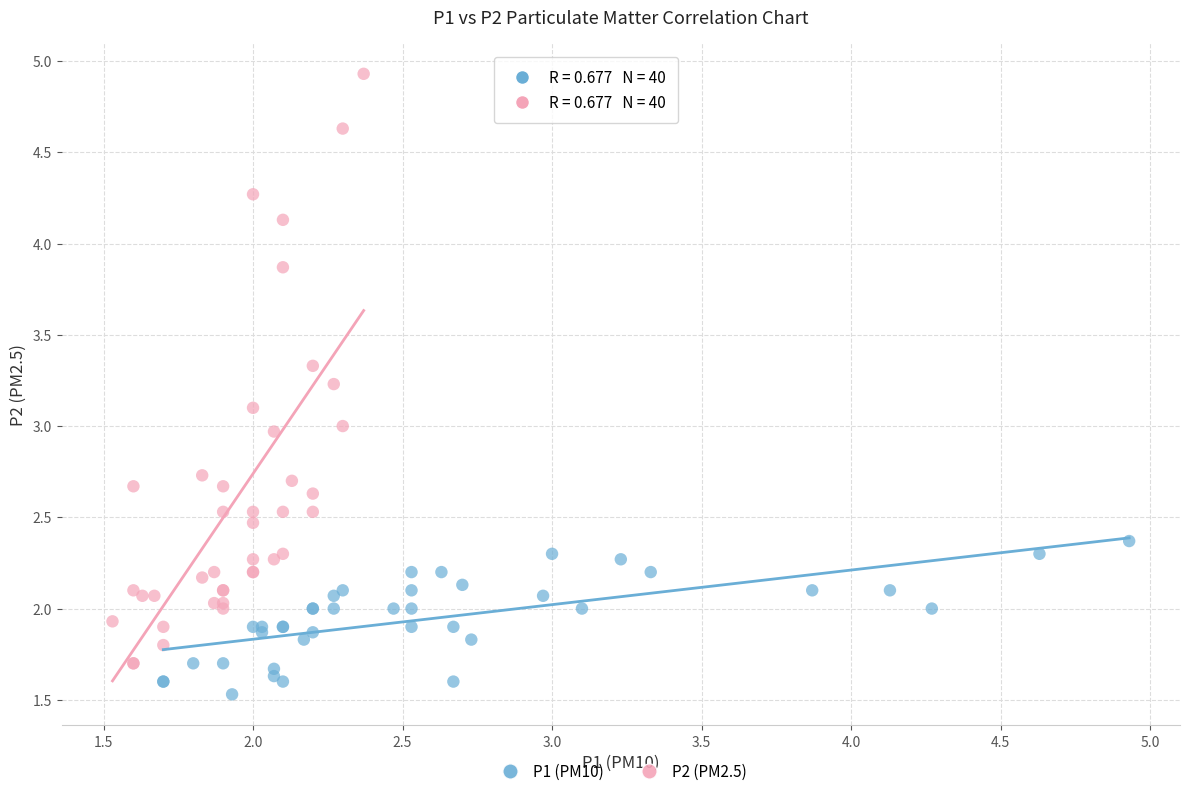

Which series reaches the minimum Y coordinate?

P1 (PM10)